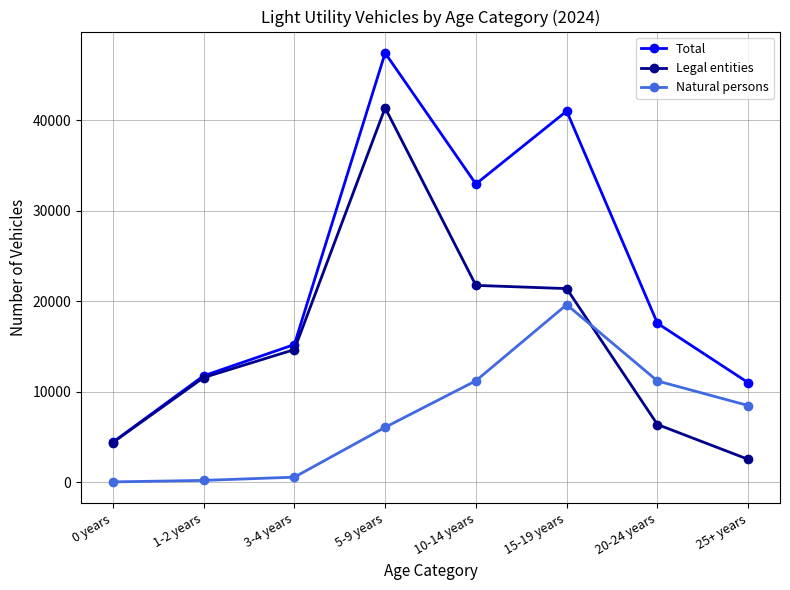

In Natural persons, how many points are higher than both neighbors (excluding endpoints)?

1